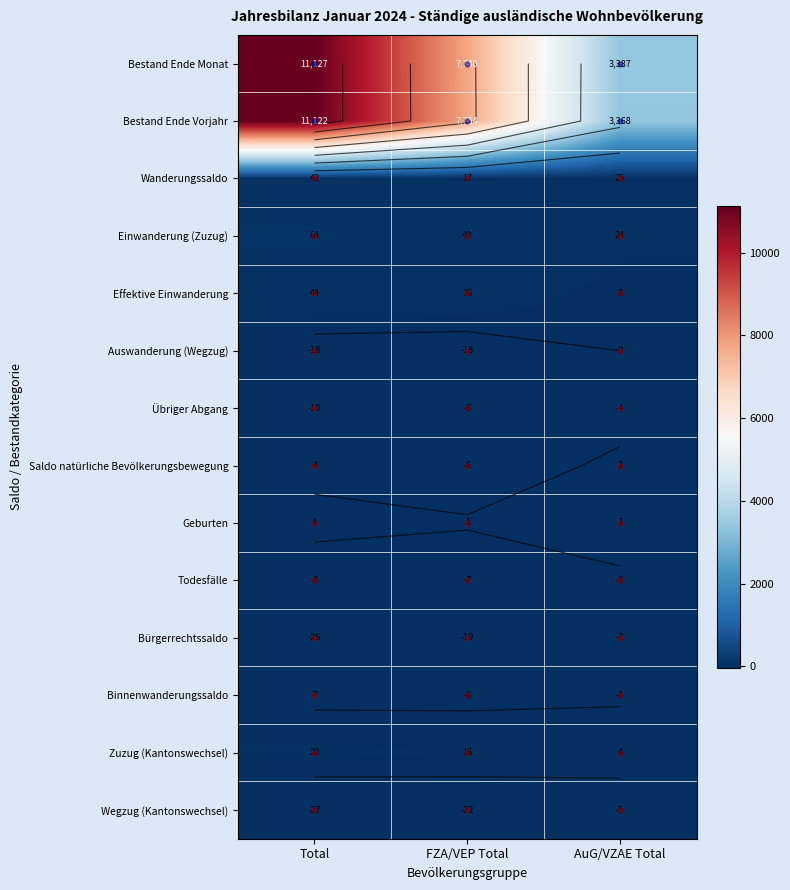

True or false: Wanderungssaldo has a value of 37 at AuG/VZAE Total.

False